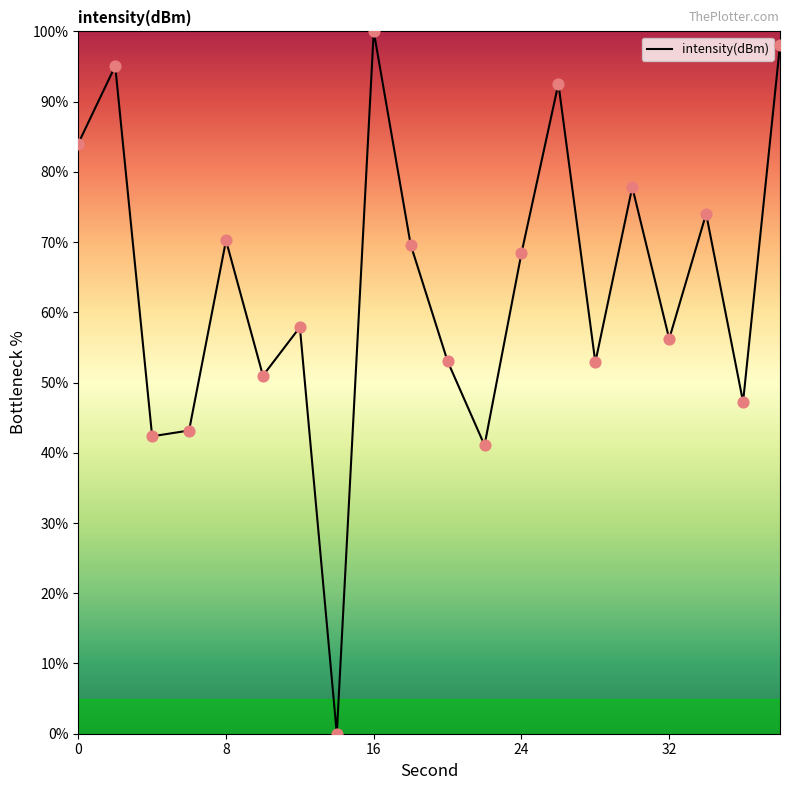

What is the maximum value shown in the chart?

100.0